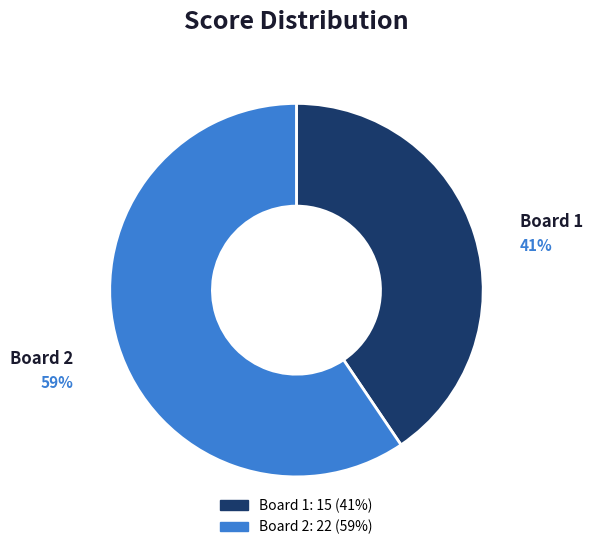

To the nearest percent, what is the average slice percentage?

50%